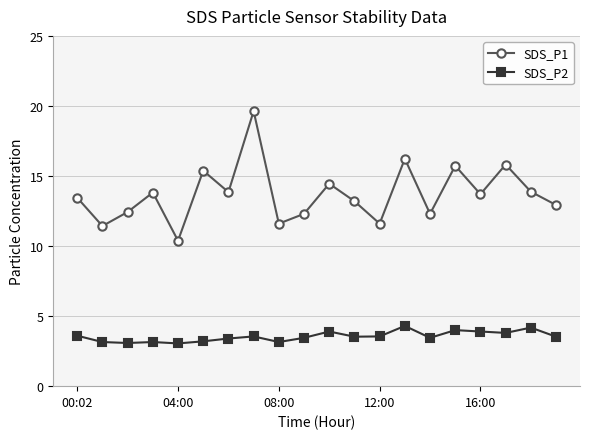

What is the average value of the SDS_P2 series?

3.5